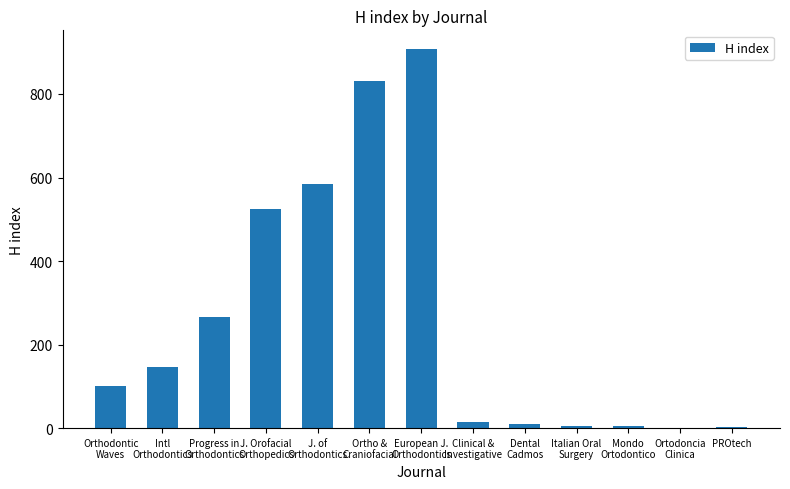

What is the sum of all values?

3398